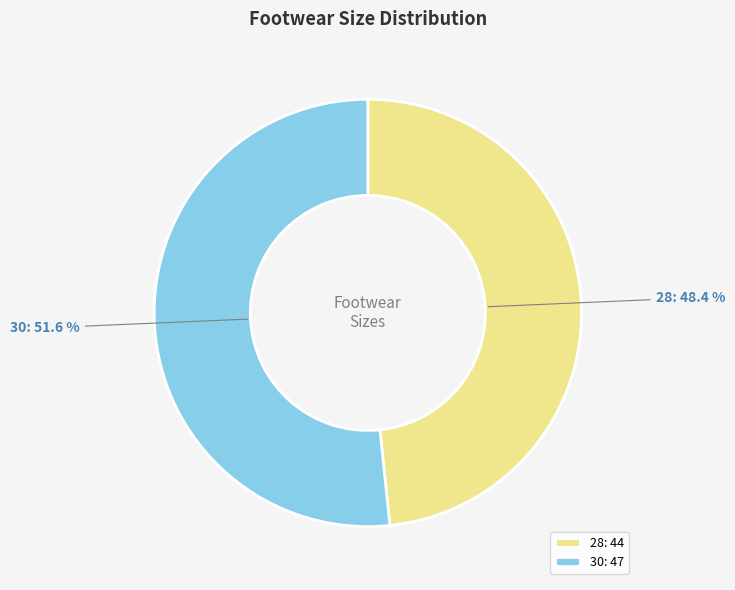

To the nearest percent, what percentage of the pie is 28?

48%